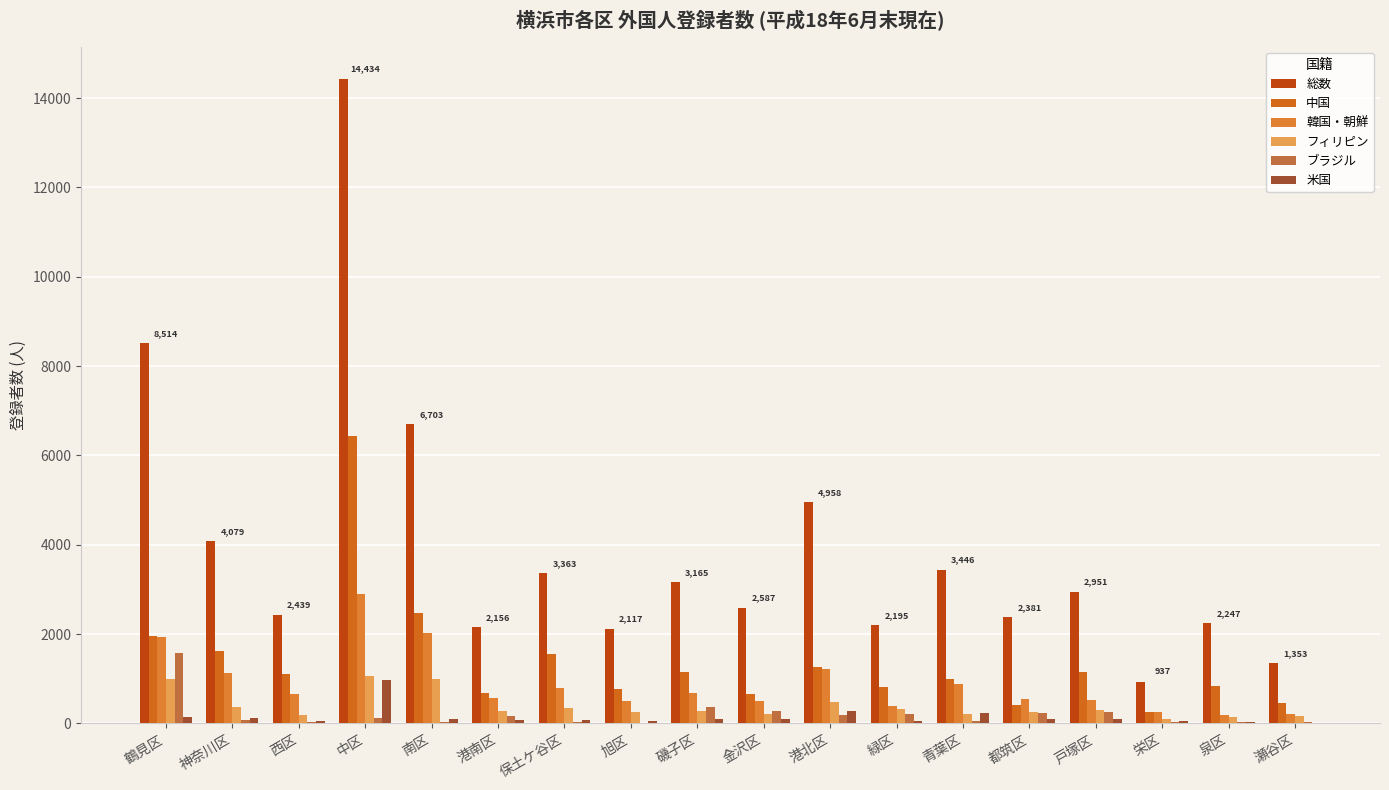

How many groups of bars are there?

18